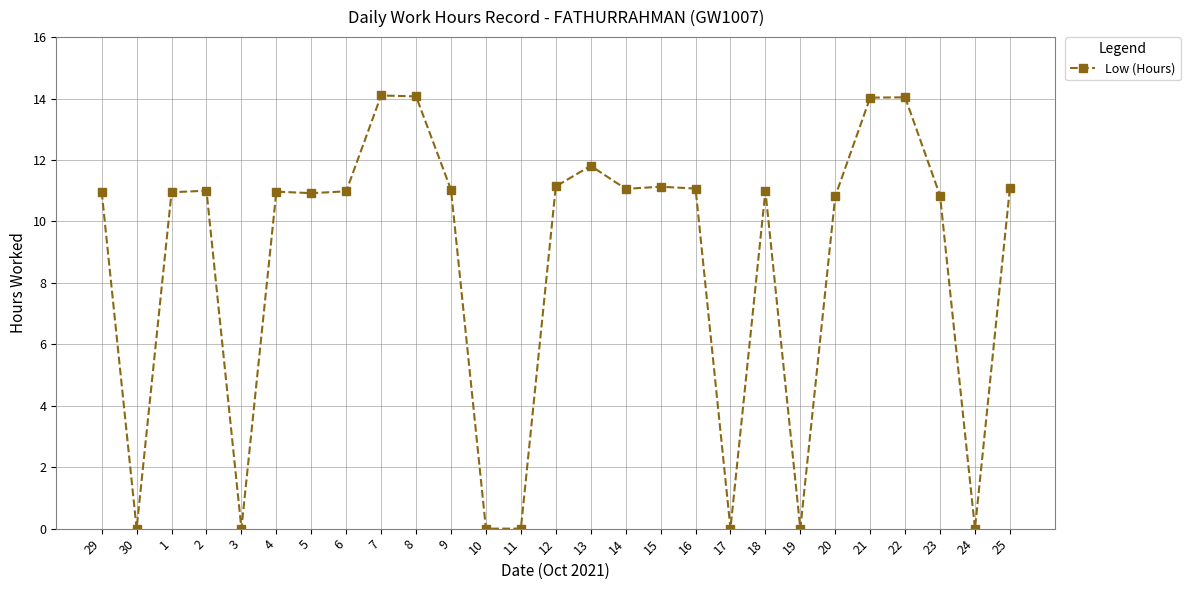

What is the maximum value shown in the chart?

14.1